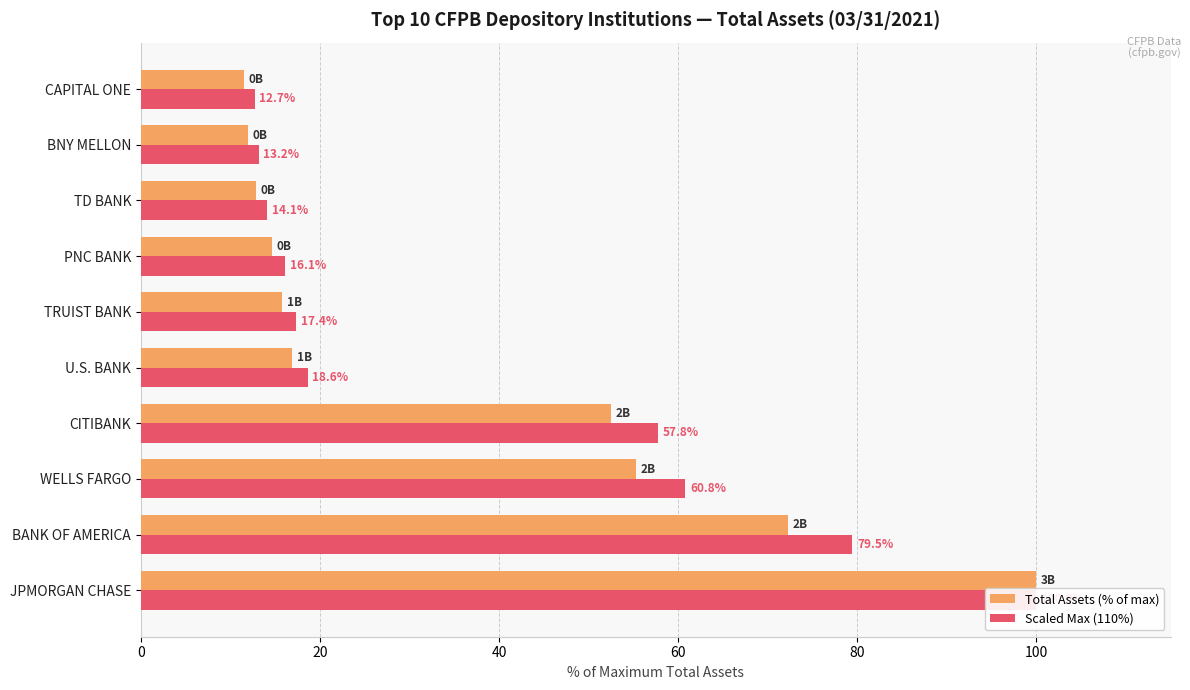

How many groups of bars are there?

10